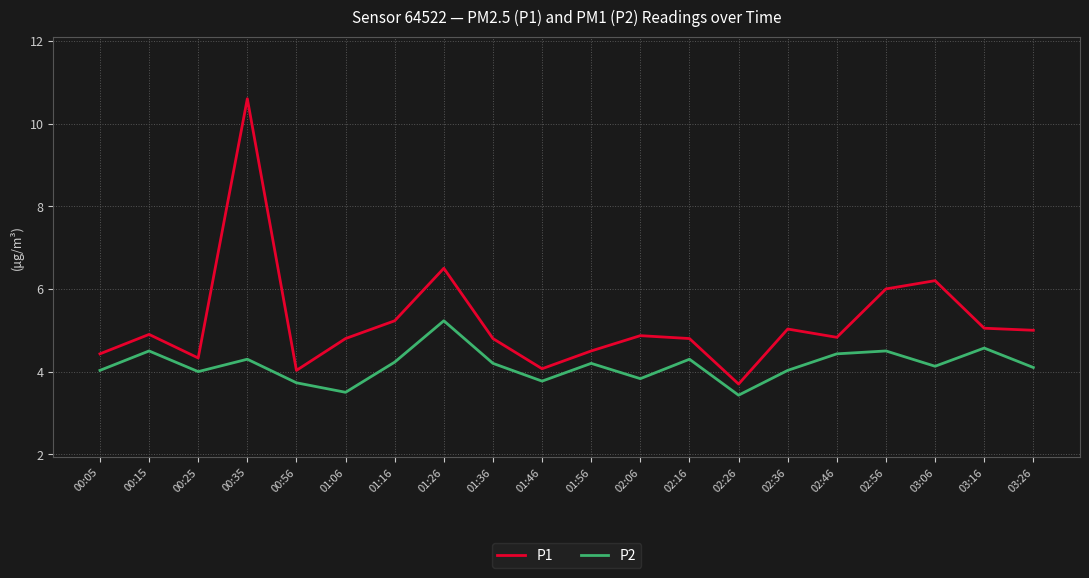

At 00:35, list the series in order from largest to smallest.

P1, P2